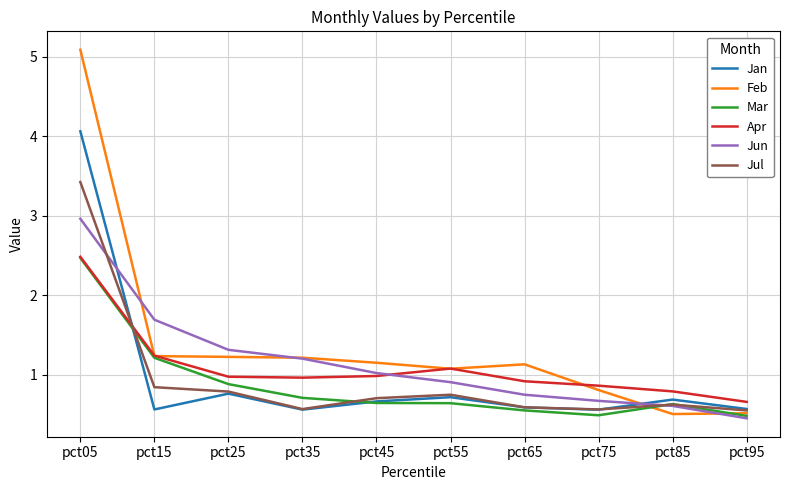

Does the chart display data point markers on the line(s)?

No